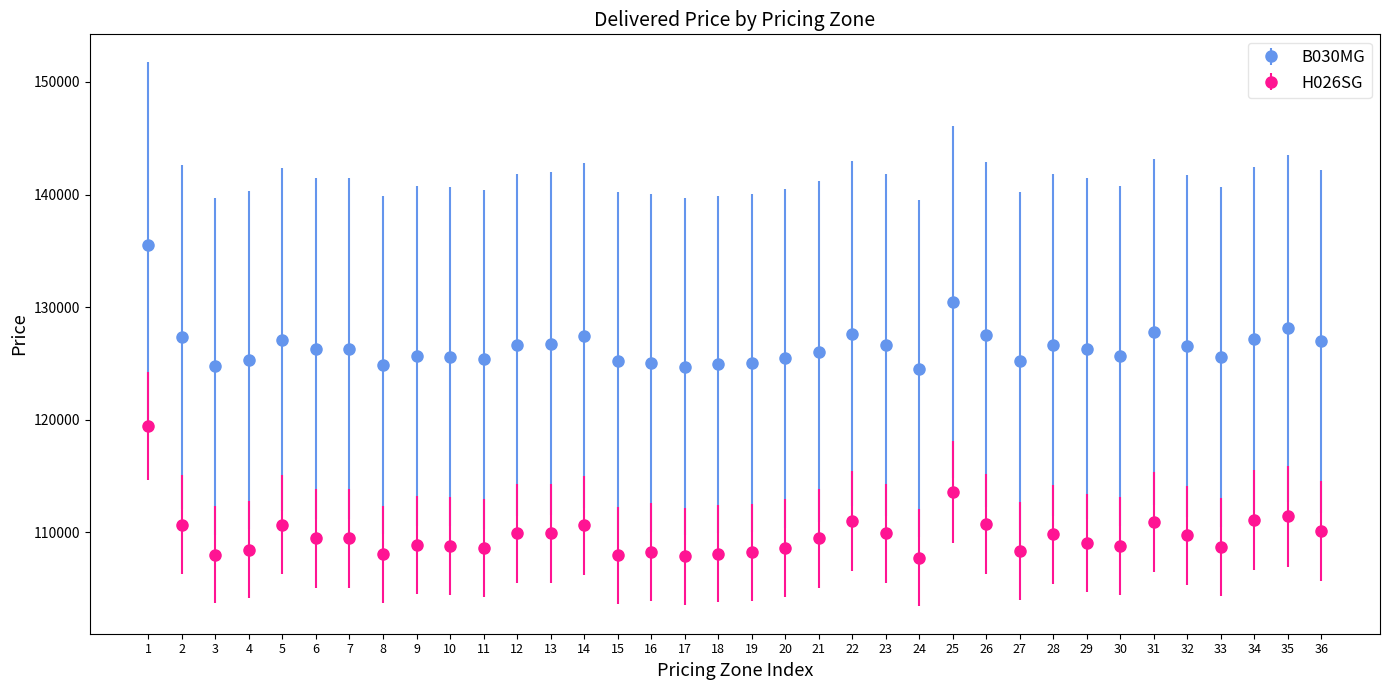

What are all the series names shown in the legend?

B030MG, H026SG